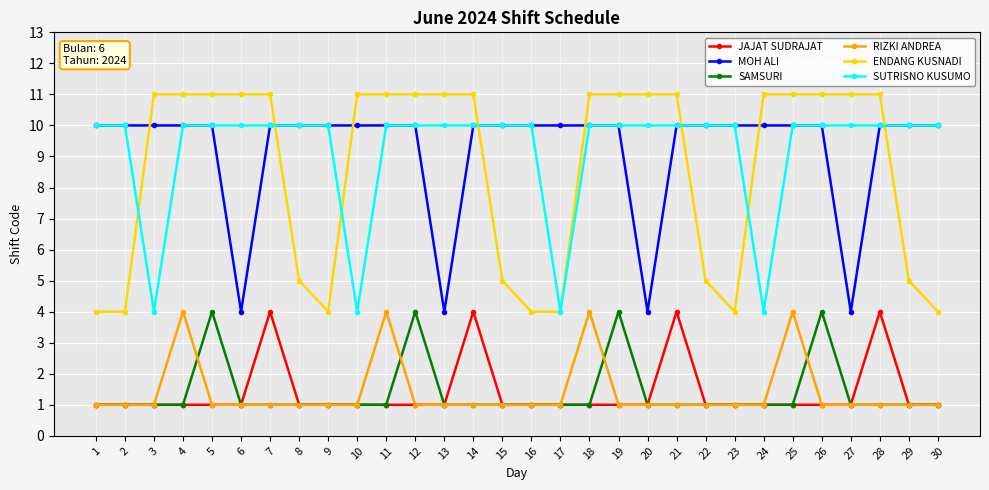

The value of MOH ALI at 21 is 10. True or false?

True